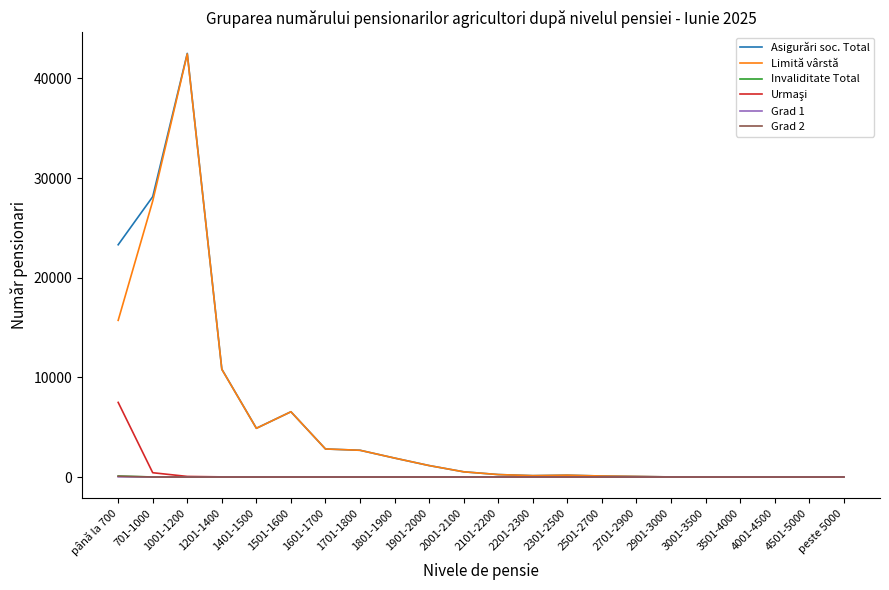

Is it true that Invaliditate Total equals 0 at 4501-5000?

True